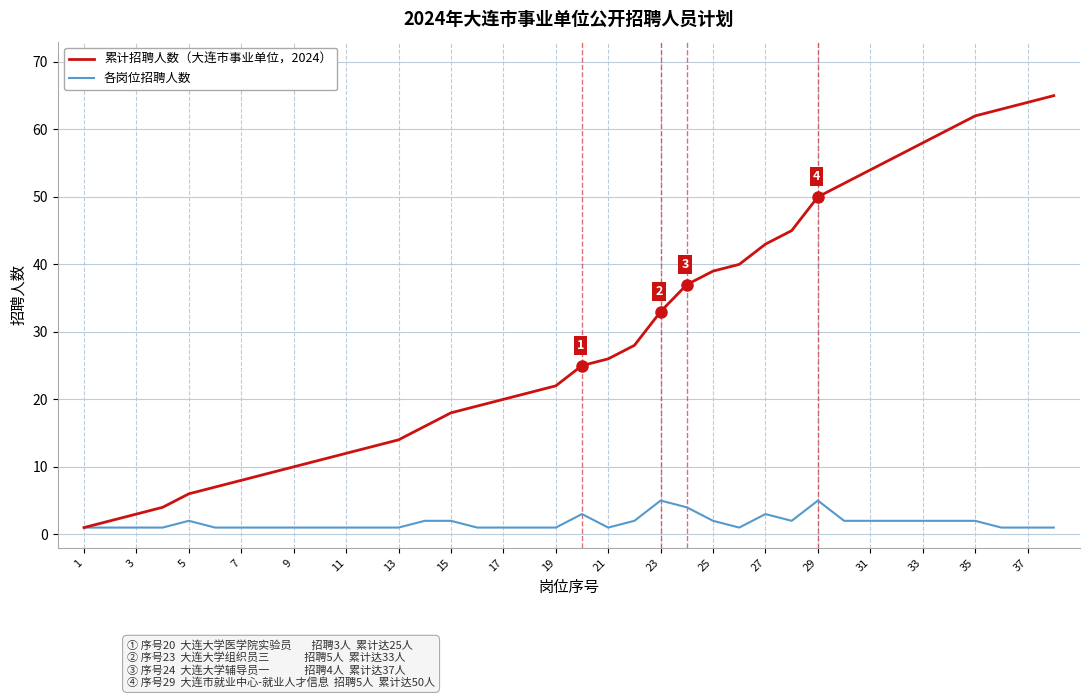

Which series has the largest range (max minus min)?

累计招聘人数（大连市事业单位，2024）